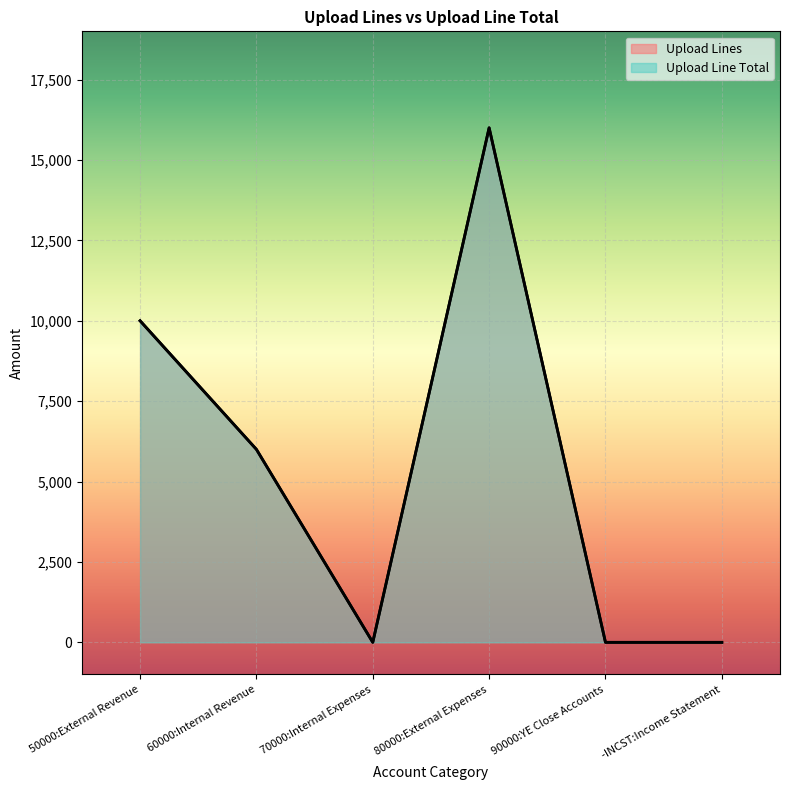

The value of Upload Line Total at 80000:External Expenses is 16000. True or false?

True